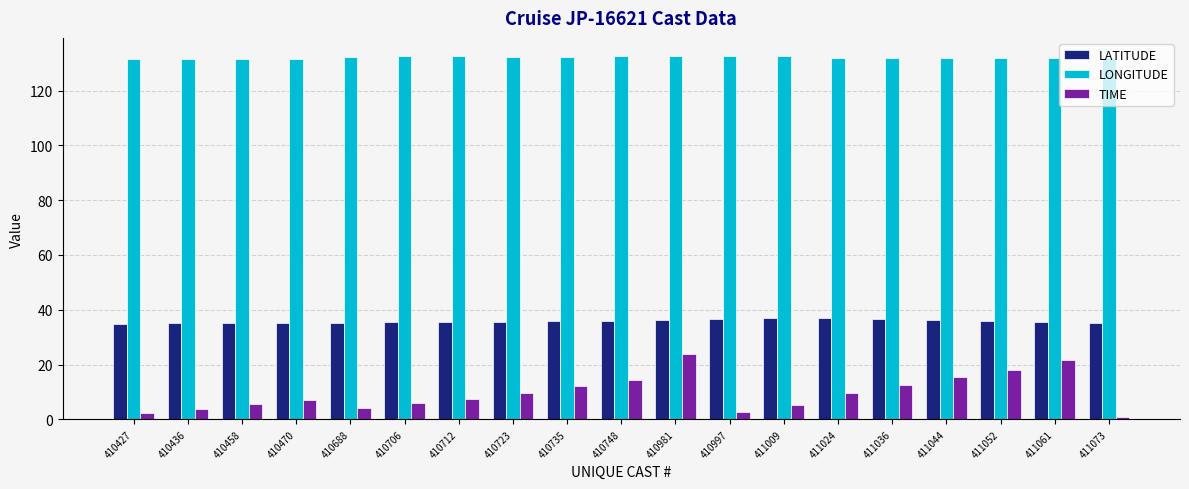

What is the average value of the LONGITUDE series?

132.2